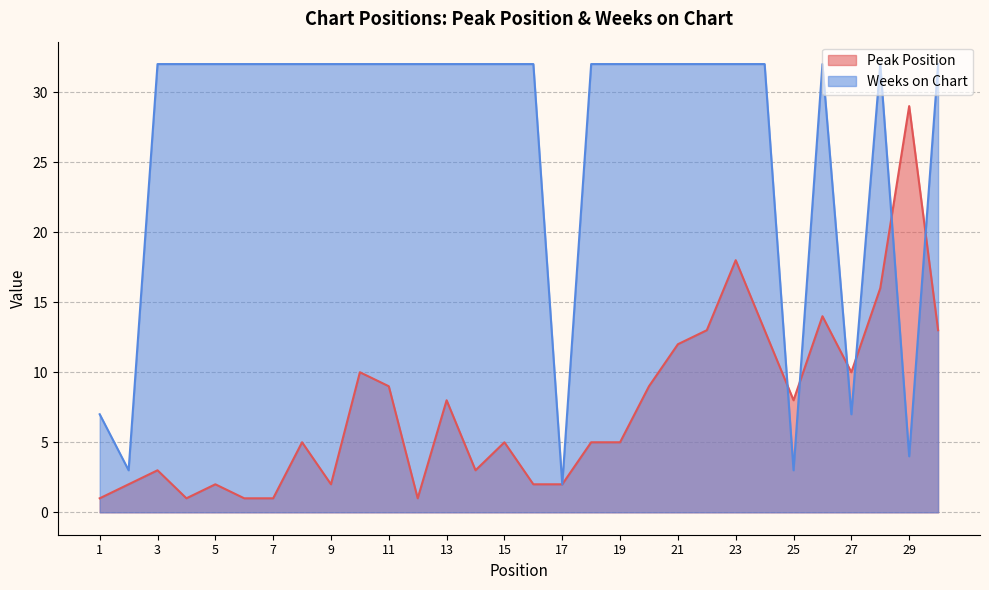

Rank the series at 22 from highest to lowest value.

Weeks on Chart, Peak Position